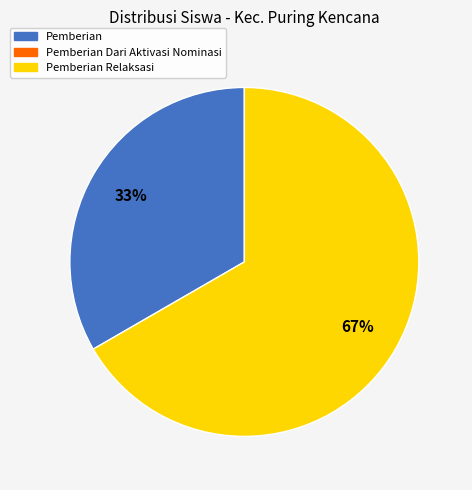

To the nearest percent, what is the average slice percentage?

50%